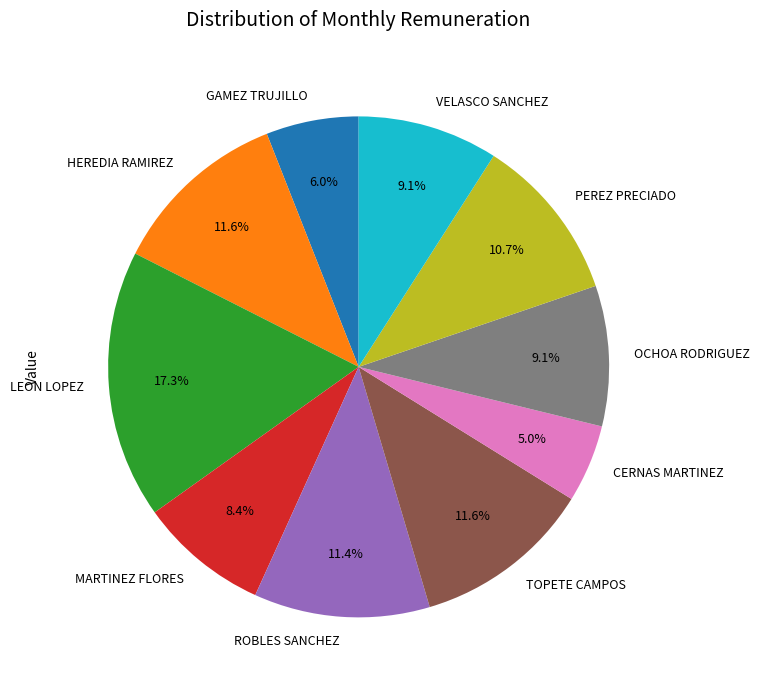

Do TOPETE CAMPOS and PEREZ PRECIADO together represent more than half of the pie?

No